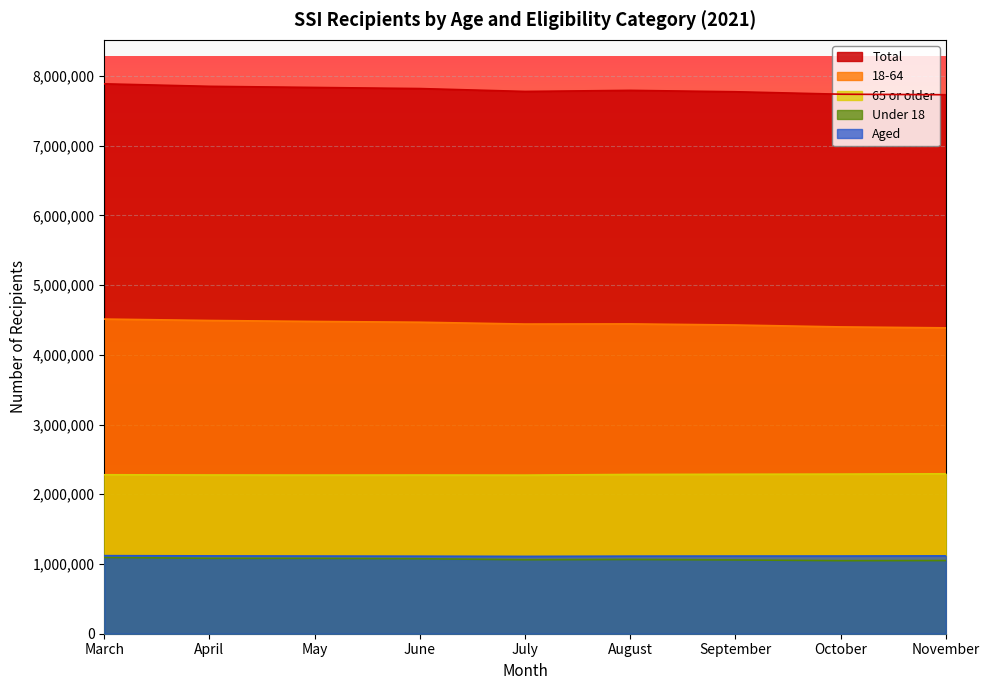

Reading left to right, list all the values displayed in this chart.

Total: March=7886161	April=7850349	May=7834282	June=7818363	July=7777072	August=7792260	September=7772641	October=7737393	November=7729749
18-64: March=4512346	April=4492366	May=4478315	June=4467221	July=4441068	August=4443220	September=4427314	October=4400067	November=4386559
65 or older: March=2279744	April=2276476	May=2275099	June=2275925	July=2274527	August=2283762	September=2286974	October=2289289	November=2293516
Under 18: March=1094071	April=1081507	May=1080868	June=1075217	July=1061477	August=1065278	September=1058353	October=1048037	November=1049674
Aged: March=1119573	April=1116372	May=1113984	June=1111916	July=1109121	August=1112710	September=1113864	October=1114360	November=1116428